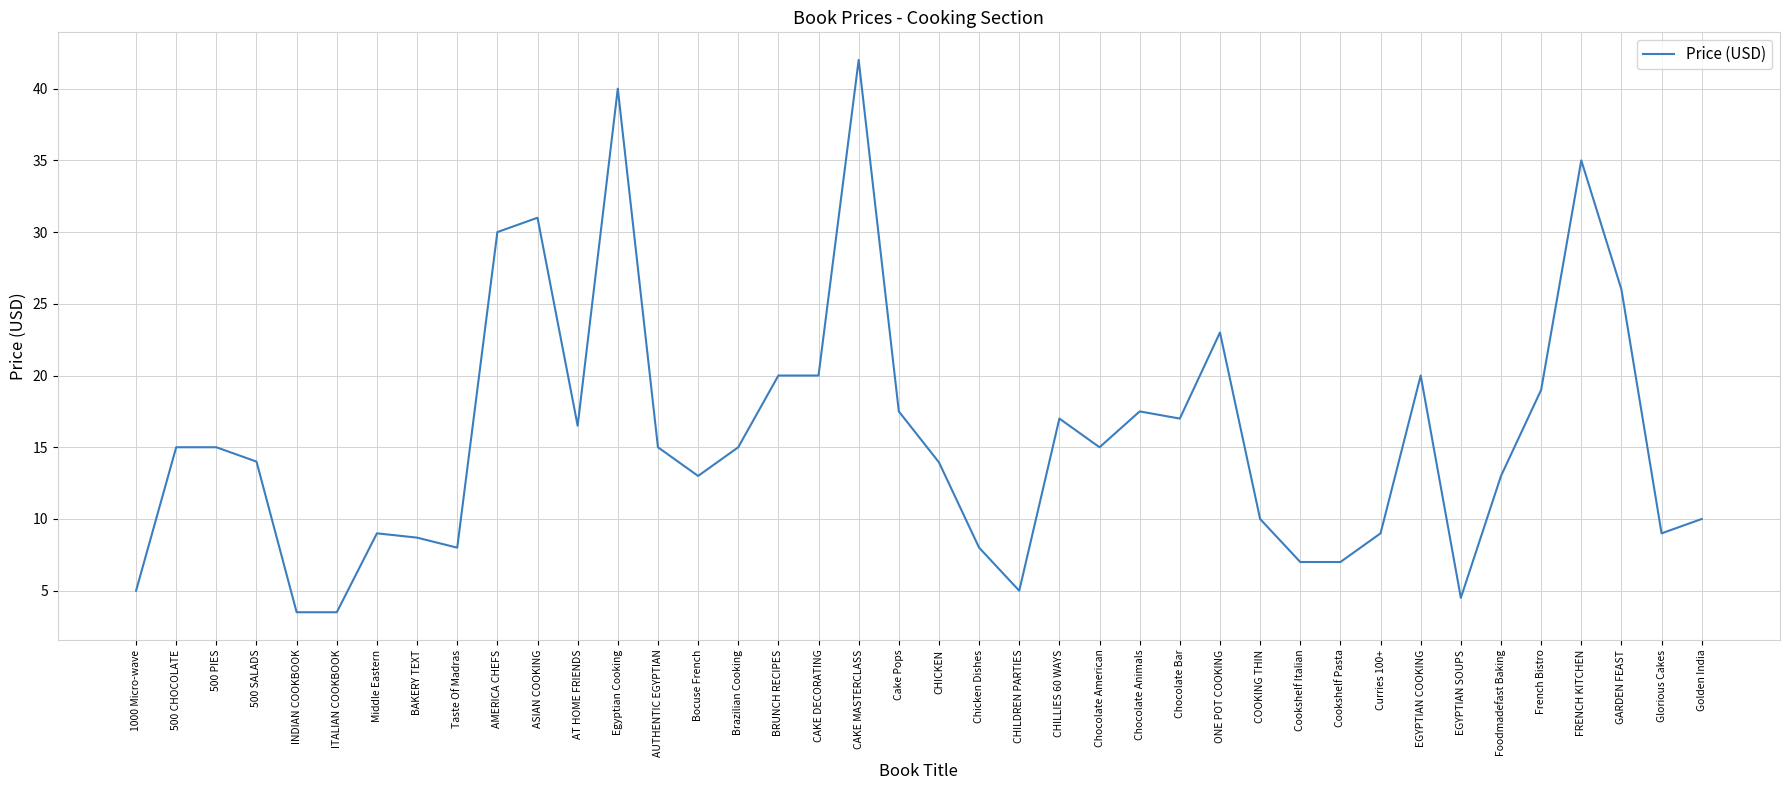

Is it true that the value at Foodmadefast Baking is 13.0?

True